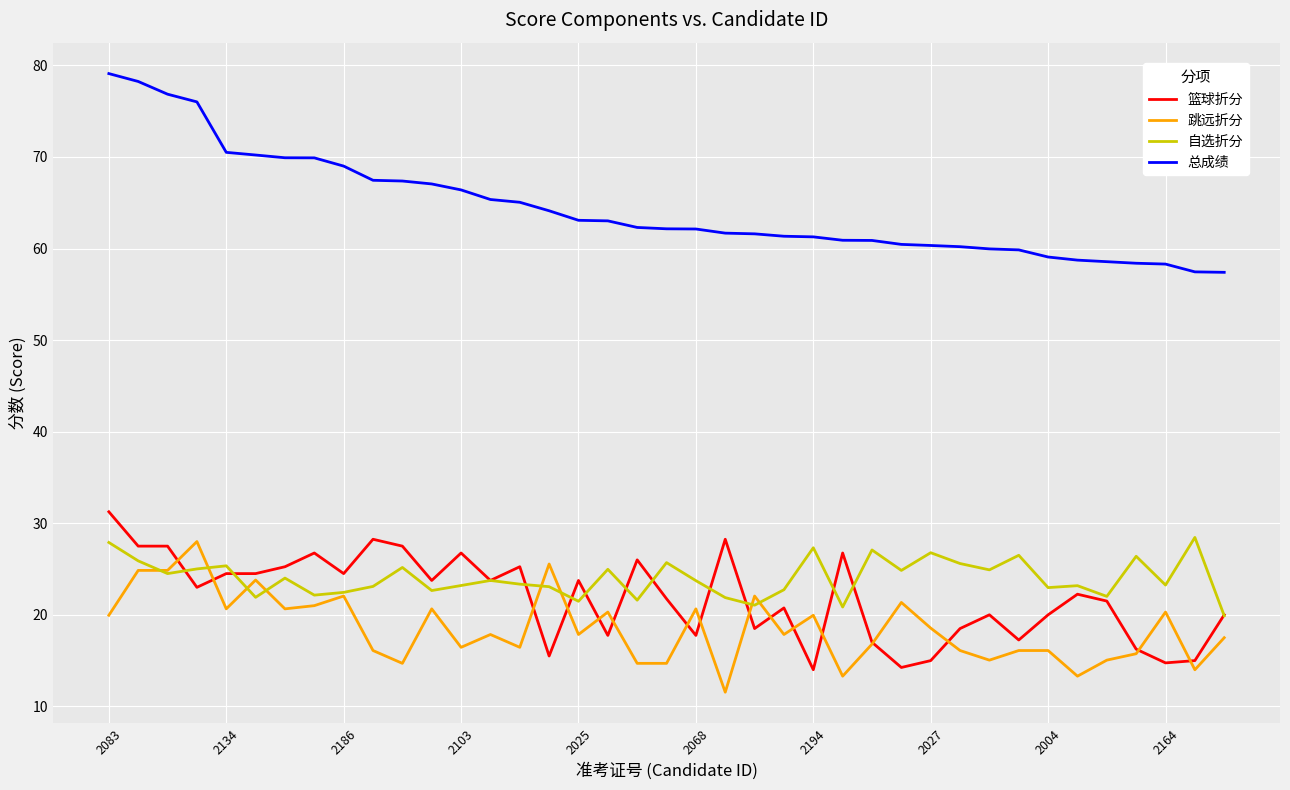

Does the chart display data point markers on the line(s)?

No